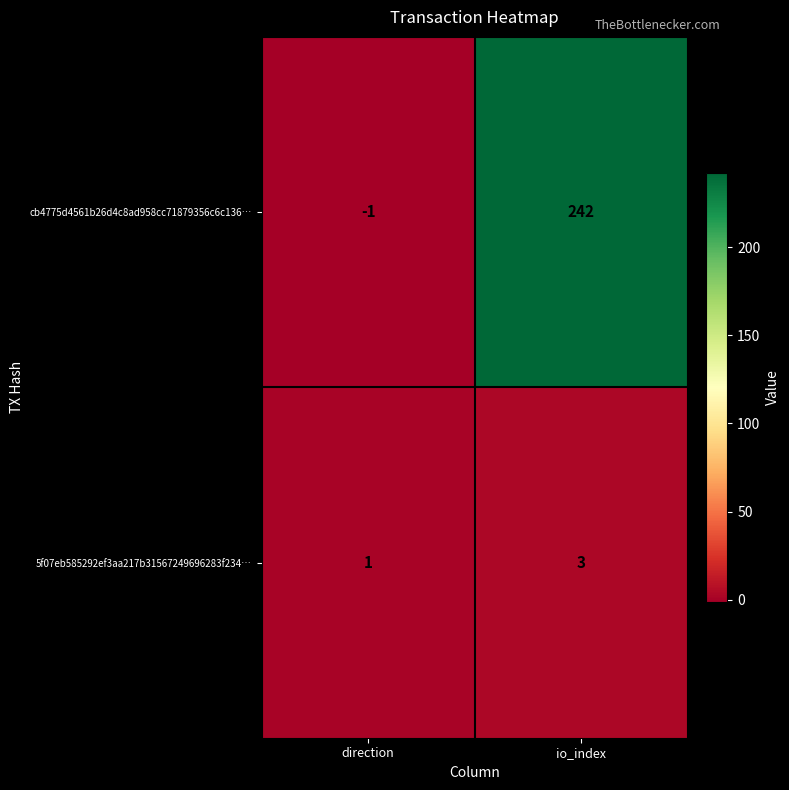

What is the maximum value for 5f07eb585292ef3aa217b31567249696283f234…?

3